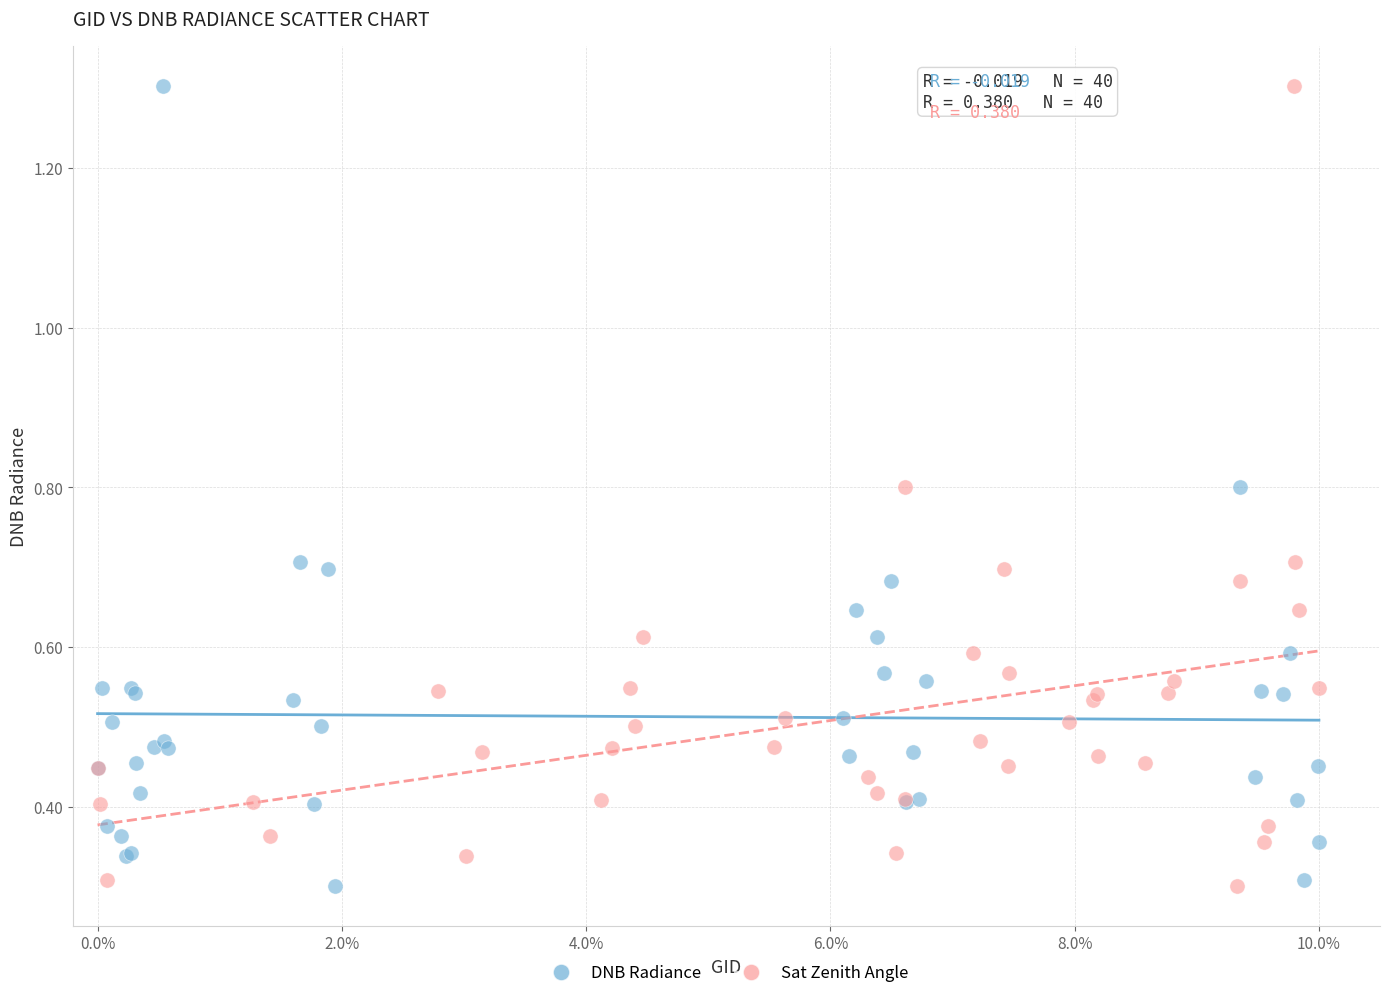

What are all the series names shown in the legend?

DNB Radiance, Sat Zenith Angle